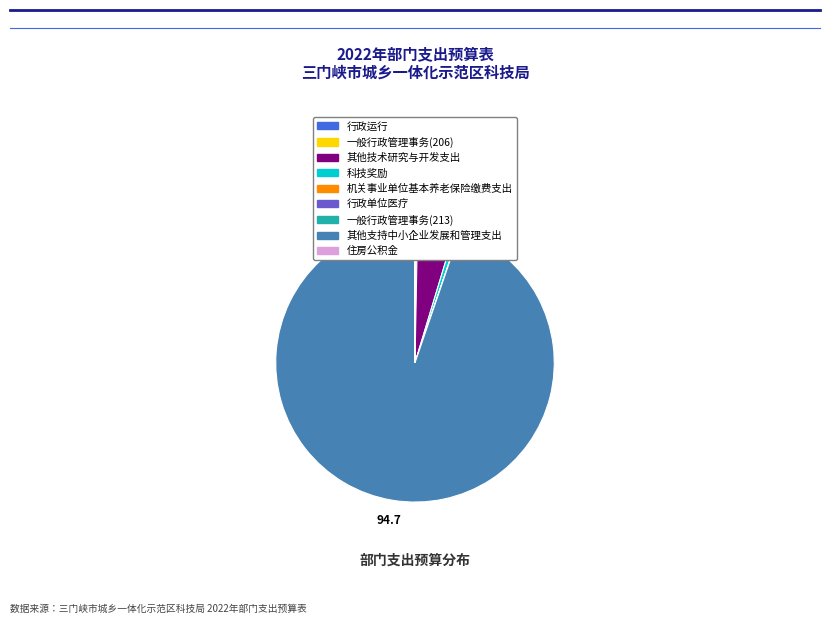

Which slice is the largest?

其他支持中小企业发展和管理支出